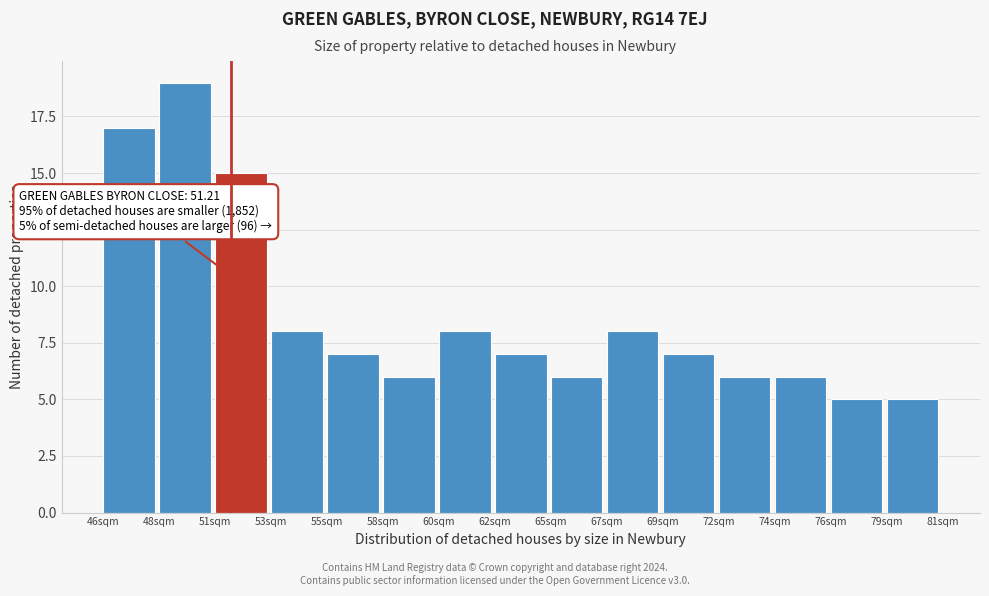

Reading left to right, extract all data points from this chart.

46sqm=17	48sqm=19	51sqm=15	53sqm=8	55sqm=7	58sqm=6	60sqm=8	62sqm=7	65sqm=6	67sqm=8	69sqm=7	72sqm=6	74sqm=6	76sqm=5	79sqm=5